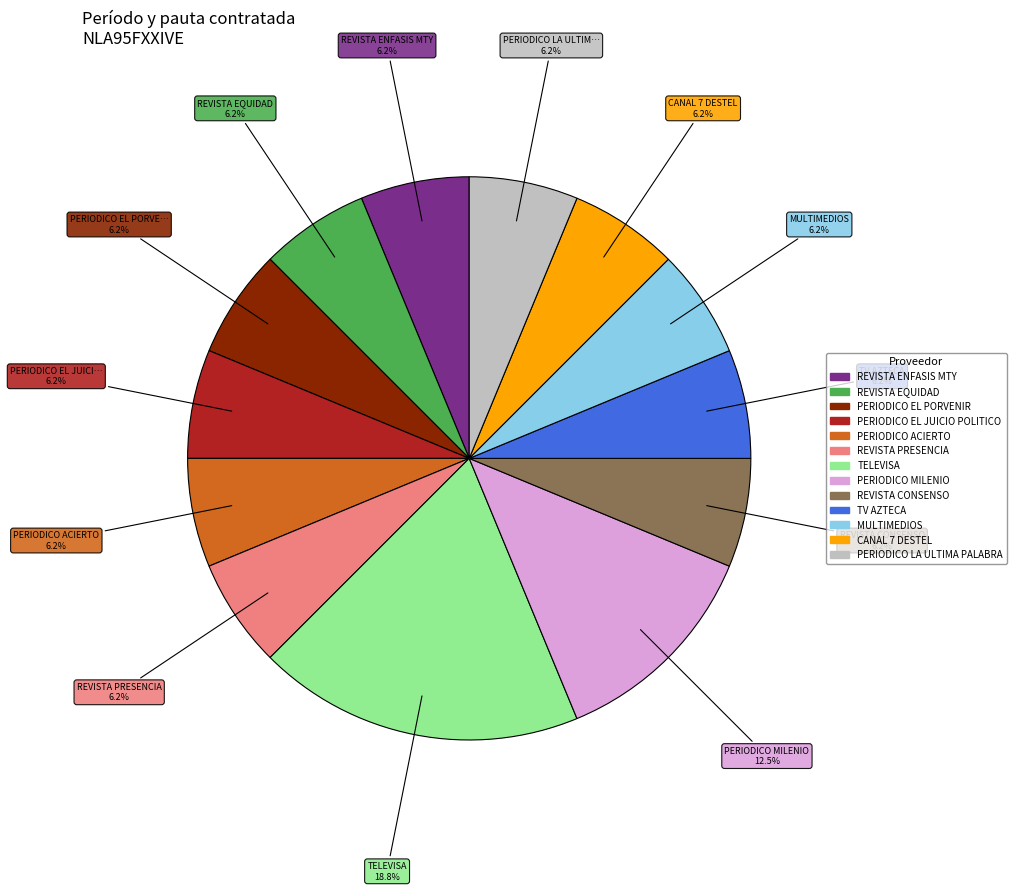

Is REVISTA EQUIDAD the majority of the pie?

No